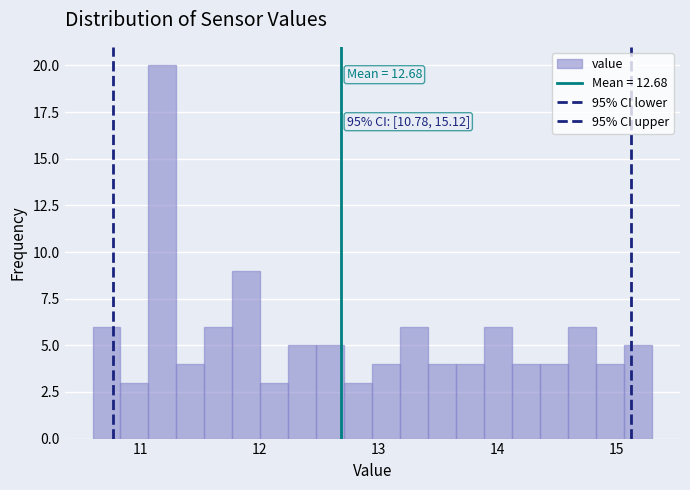

Read against the x-axis, roughly where is the centre of the tallest bar?

11.2